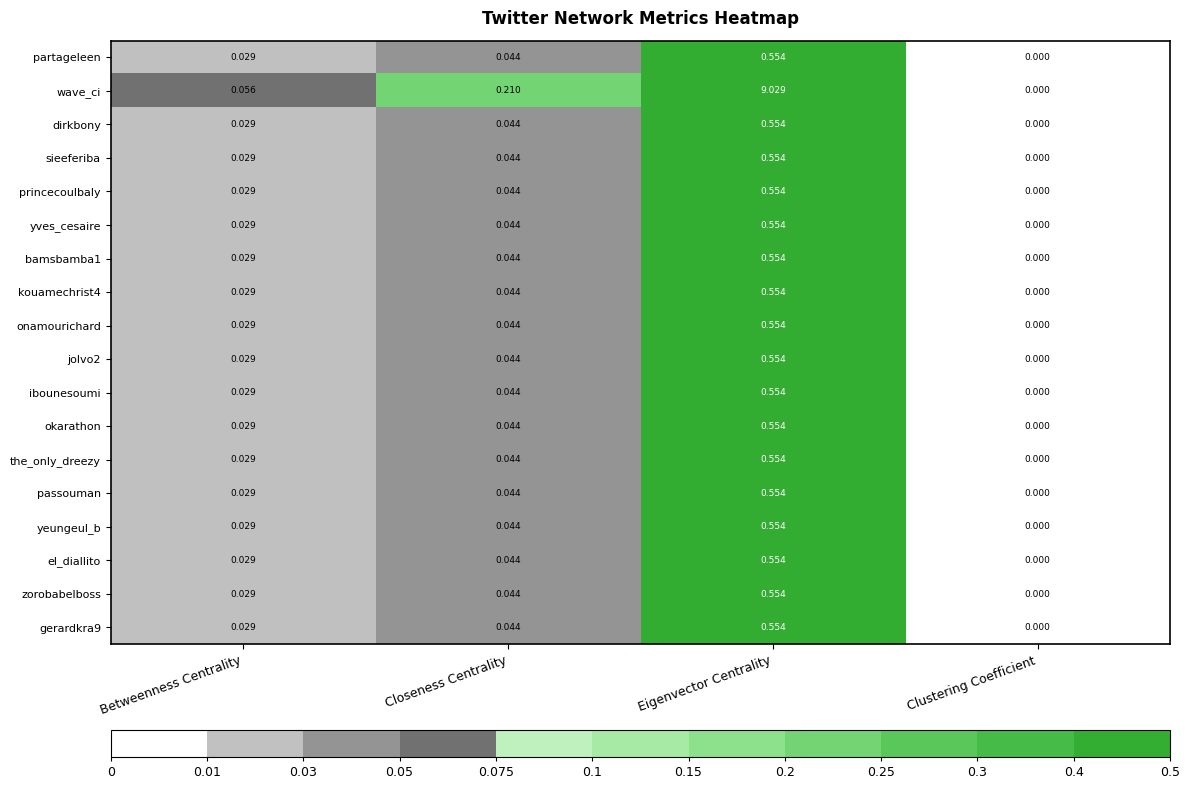

Rank the categories by wave_ci value from highest to lowest.

Eigenvector Centrality, Closeness Centrality, Betweenness Centrality, Clustering Coefficient